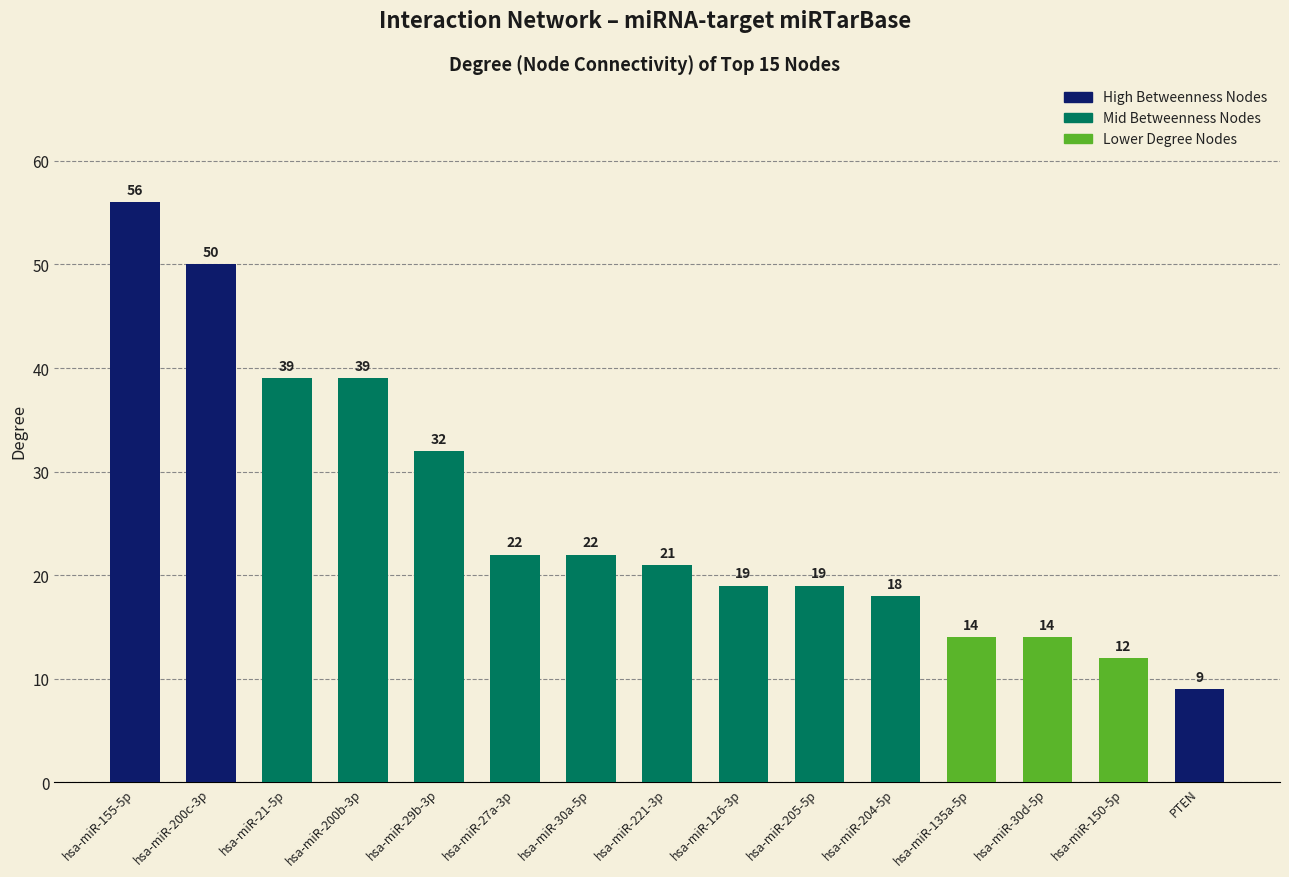

What is the difference between the maximum and minimum values?

47